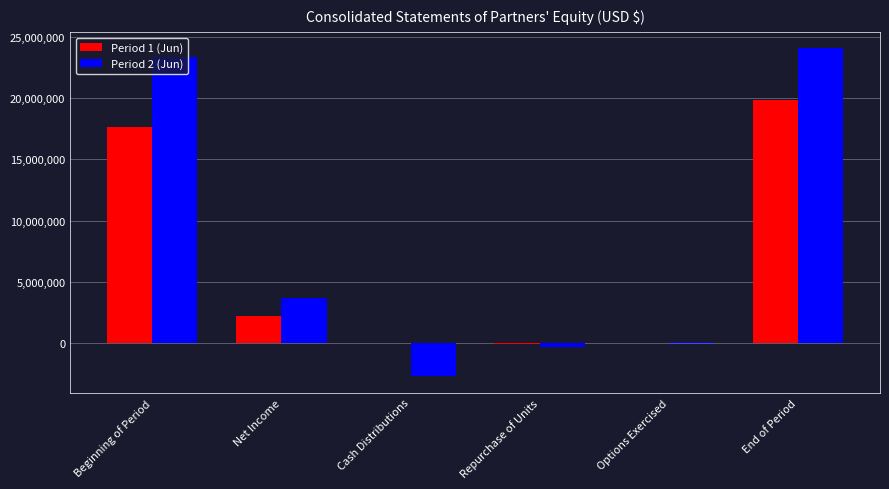

Which series has the largest total across all categories?

Period 2 (Jun)